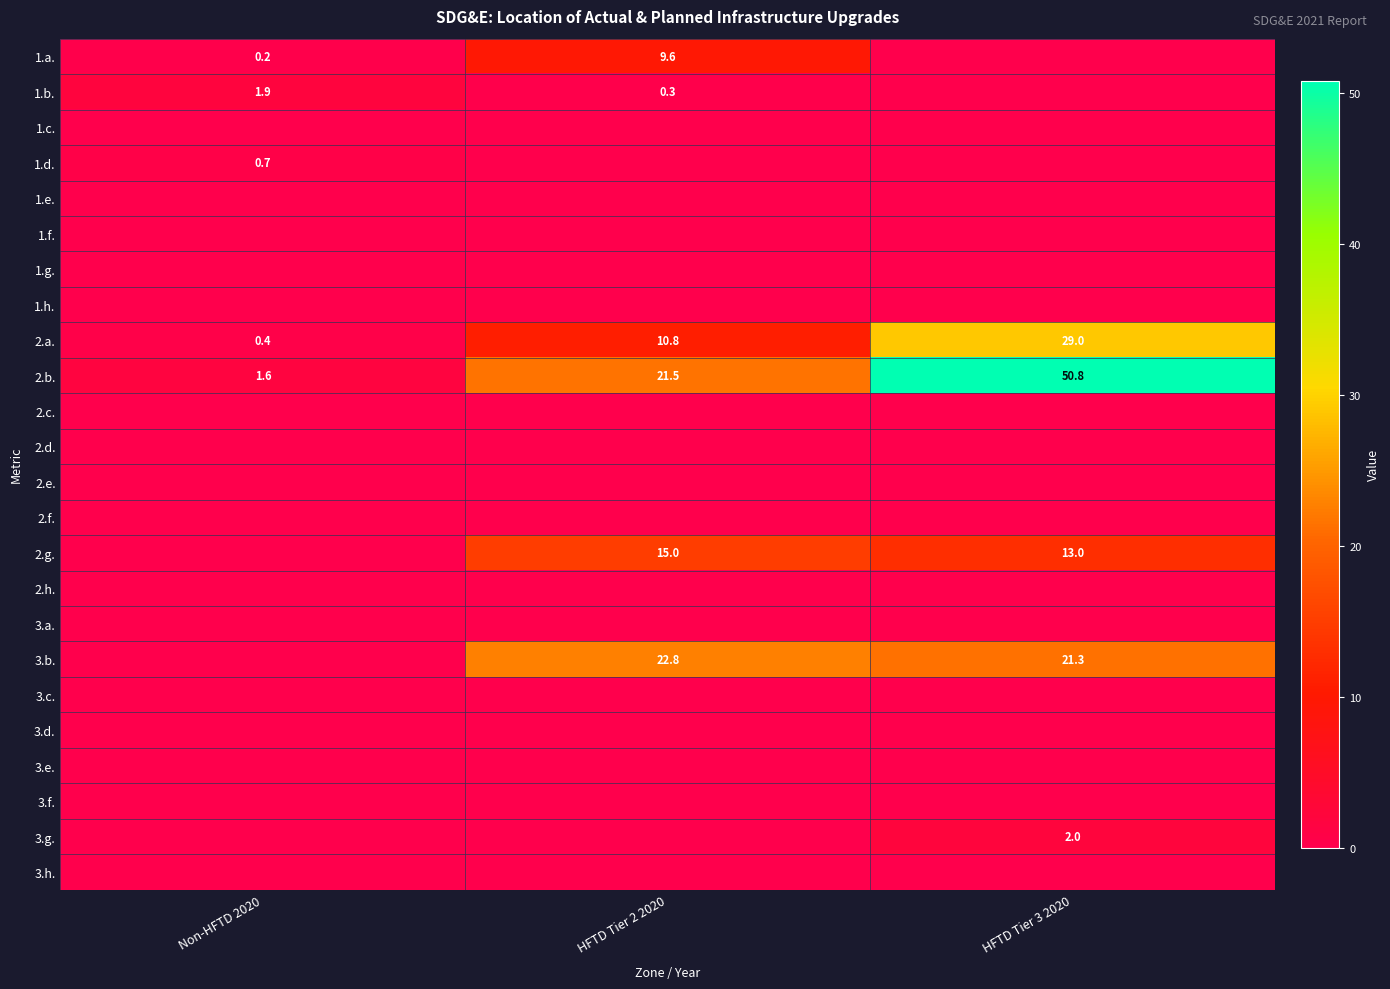

What is the difference between the 1.a. values at HFTD Tier 2 2020 and Non-HFTD 2020?

9.4